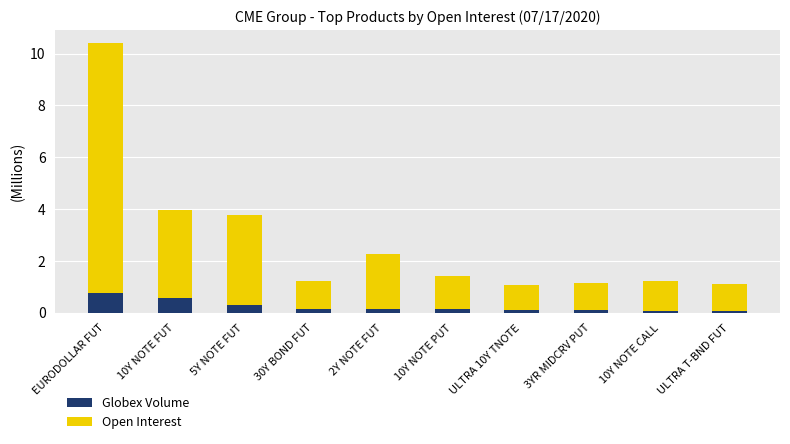

What is the maximum value for Globex Volume?

0.8